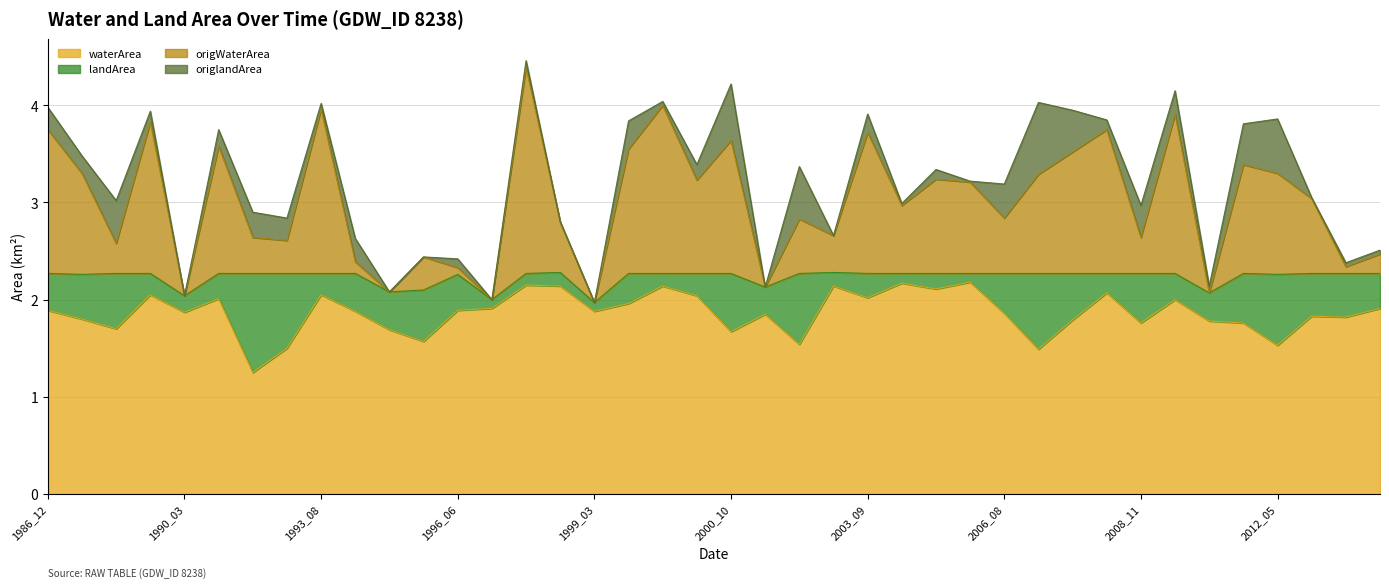

True or false: origWaterArea and waterArea cross at least once.

False